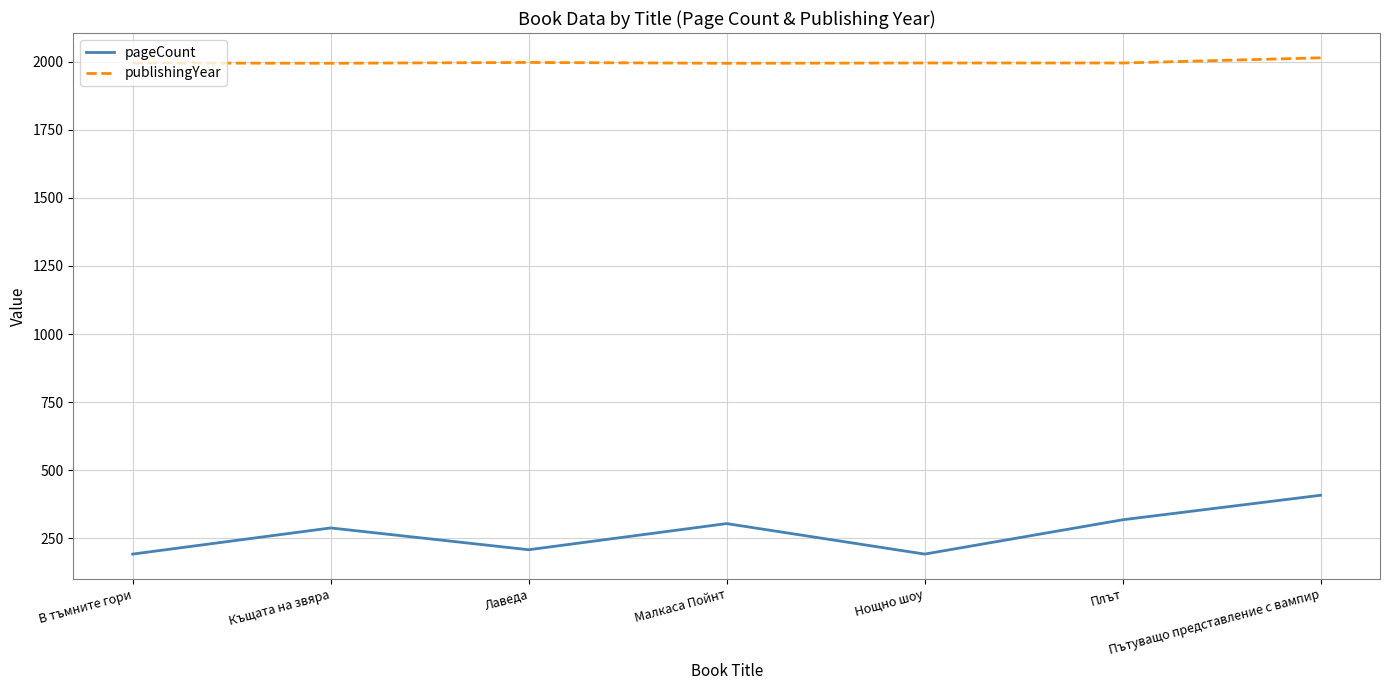

At which category does pageCount reach its first local peak?

Къщата на звяра